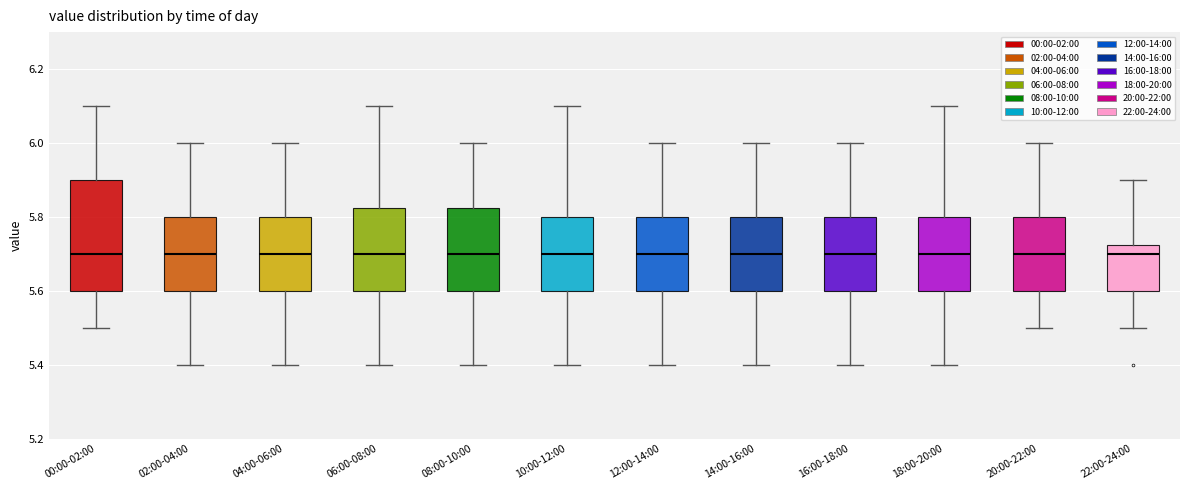

Reading left to right, read every box against the y-axis: the position of its median line, the range the box covers, and the ends of its whiskers. The values are not printed on the chart, so give them approximately, as read against the axis.

00:00-02:00: median 5.70, box 5.60 to 5.90, whiskers 5.50 to 6.10
02:00-04:00: median 5.70, box 5.60 to 5.80, whiskers 5.40 to 6.00
04:00-06:00: median 5.70, box 5.60 to 5.80, whiskers 5.40 to 6.00
06:00-08:00: median 5.70, box 5.60 to 5.82, whiskers 5.40 to 6.10
08:00-10:00: median 5.70, box 5.60 to 5.82, whiskers 5.40 to 6.00
10:00-12:00: median 5.70, box 5.60 to 5.80, whiskers 5.40 to 6.10
12:00-14:00: median 5.70, box 5.60 to 5.80, whiskers 5.40 to 6.00
14:00-16:00: median 5.70, box 5.60 to 5.80, whiskers 5.40 to 6.00
16:00-18:00: median 5.70, box 5.60 to 5.80, whiskers 5.40 to 6.00
18:00-20:00: median 5.70, box 5.60 to 5.80, whiskers 5.40 to 6.10
20:00-22:00: median 5.70, box 5.60 to 5.80, whiskers 5.50 to 6.00
22:00-24:00: median 5.70, box 5.60 to 5.72, whiskers 5.50 to 5.90